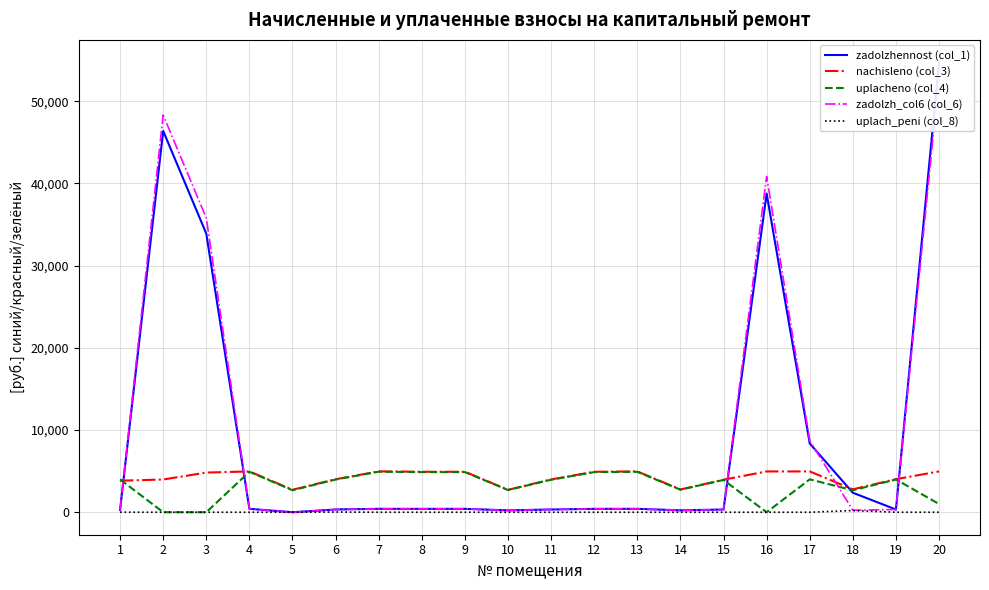

Between 10 and 14, which series saw the biggest shift?

nachisleno (col_3)